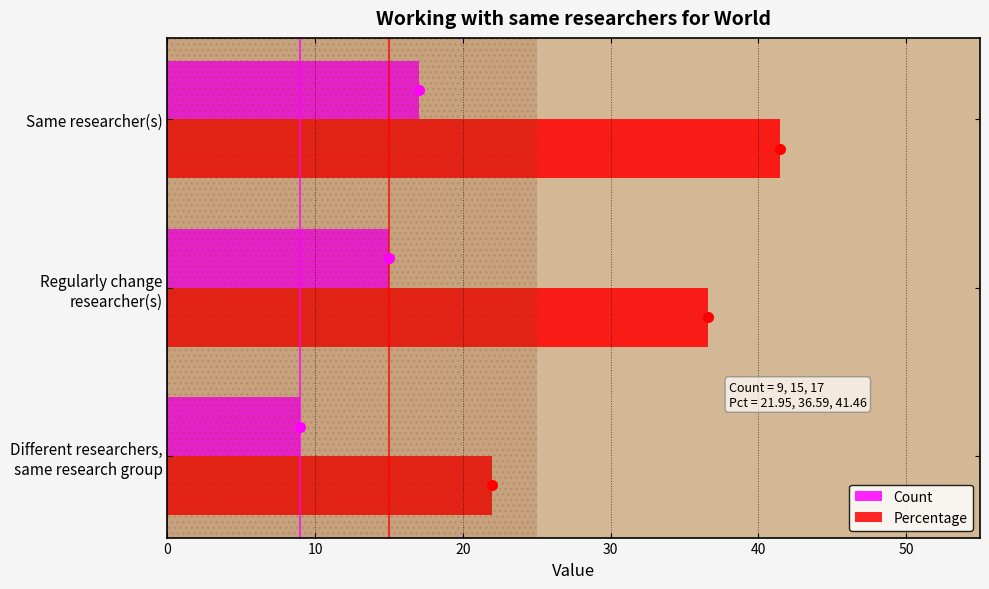

What is the average value of the Percentage series?

33.3